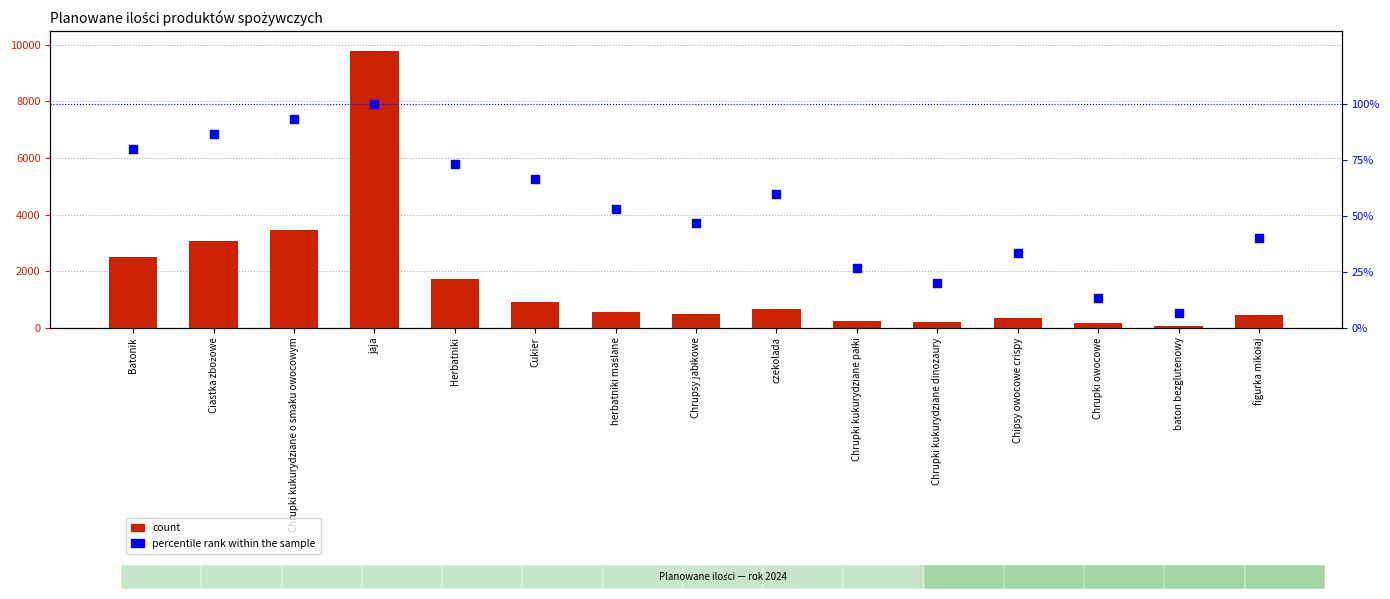

What is the total value across all series at figurka mikołaj?

470.0